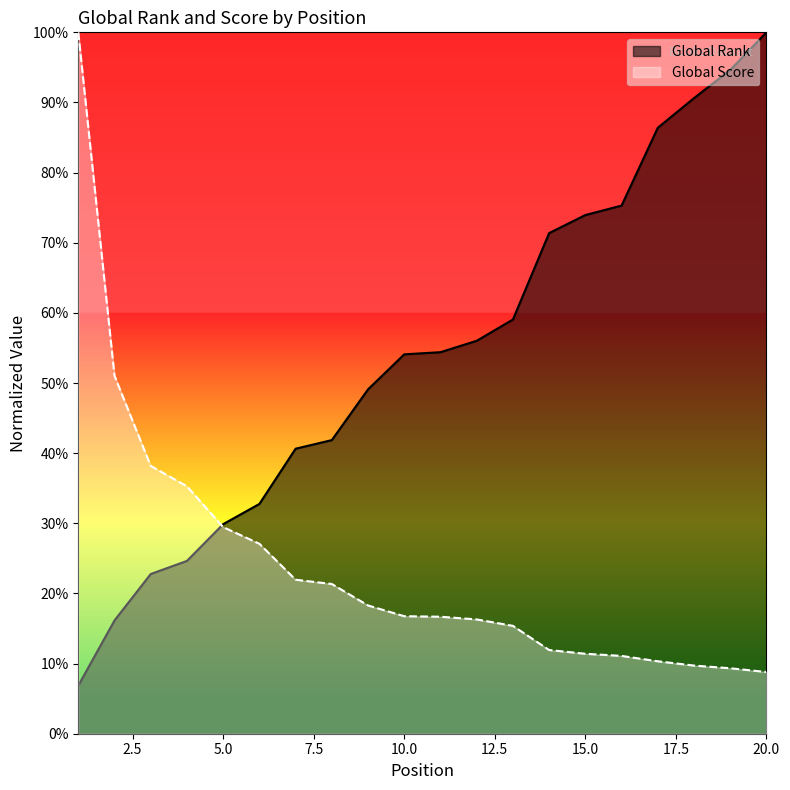

True or false: Global Score has a value of 0.2 at 2.

False